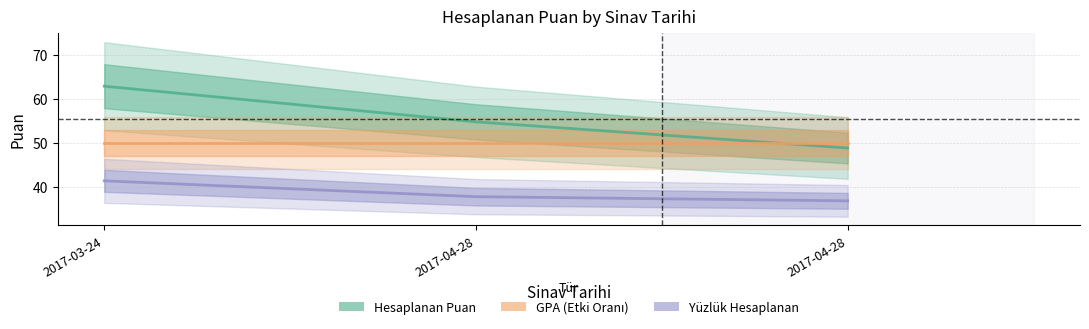

What is the label of the 1st point from the left?

2017-03-24